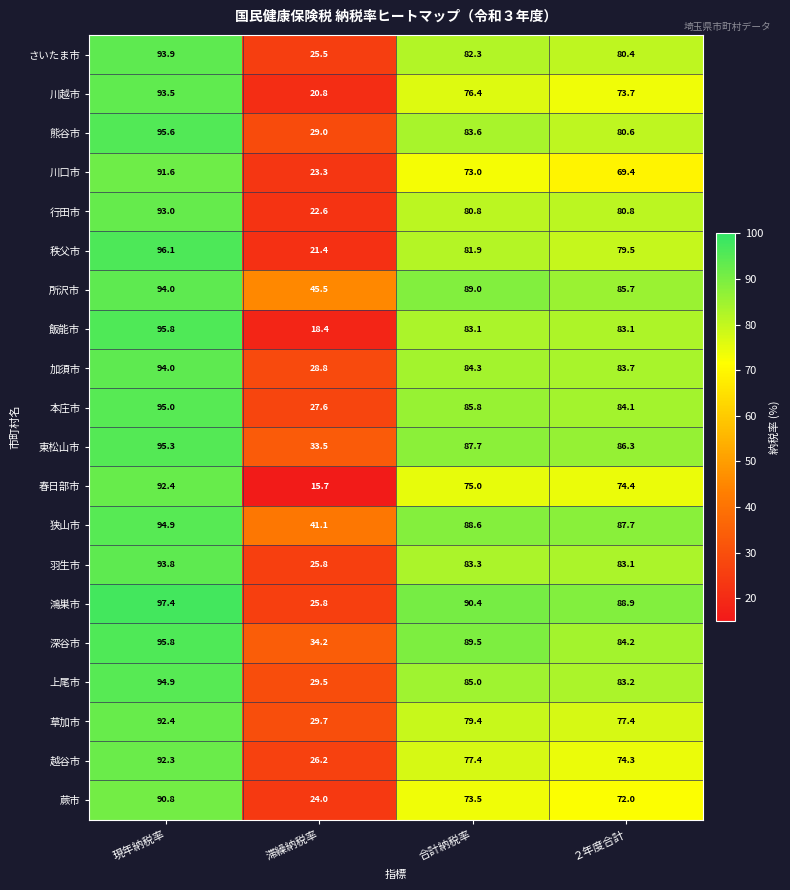

Is it true that 加須市 equals 6.9 at 滞繰納税率?

False